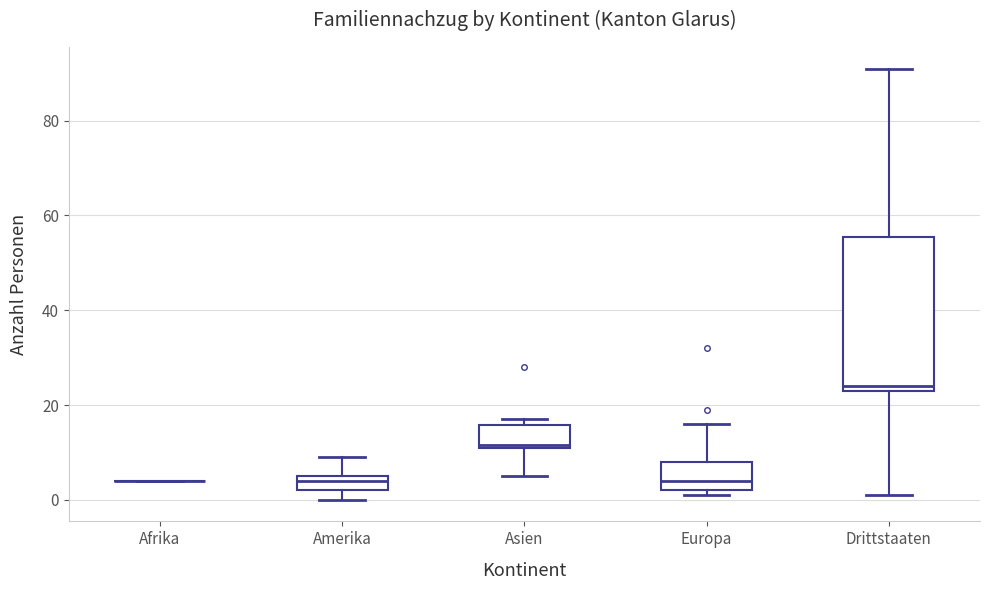

Reading left to right, transcribe this box plot: for each box, give where its median line is, the range the box spans, and where its two whiskers end, as read against the y-axis. The values are not printed on the chart, so give them approximately, as read against the axis.

Afrika: box collapsed to a line at 4, whiskers 4 to 4
Amerika: median 4, box 2 to 6, whiskers 0 to 10
Asien: median 12, box 12 to 16, whiskers 6 to 18
Europa: median 4, box 2 to 8, whiskers 2 (just below the box's lower edge) to 16
Drittstaaten: median 24 (just above the box's lower edge), box 24 to 56, whiskers 2 to 92